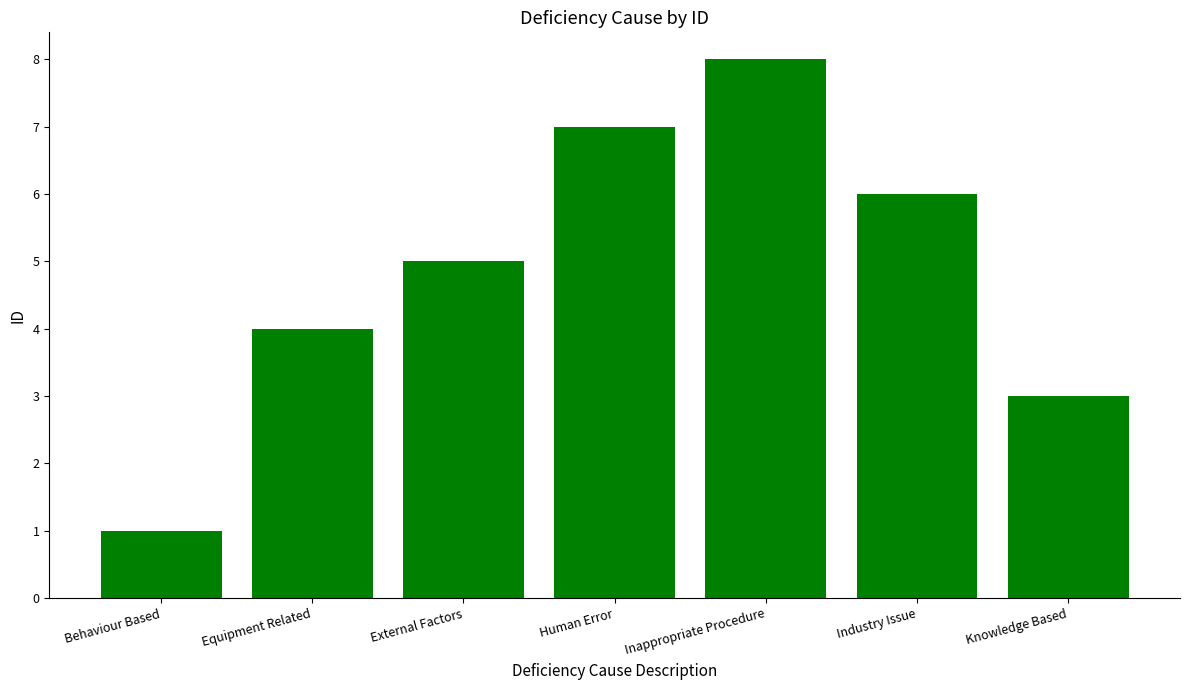

Which has a higher value, Industry Issue or Behaviour Based?

Industry Issue